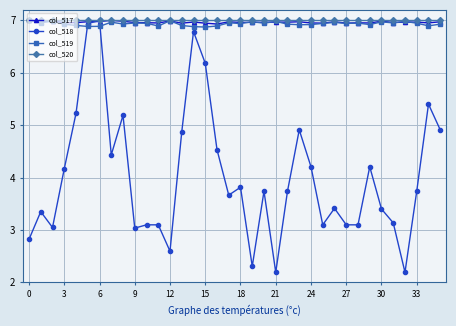

What is the greatest value displayed?

7.0